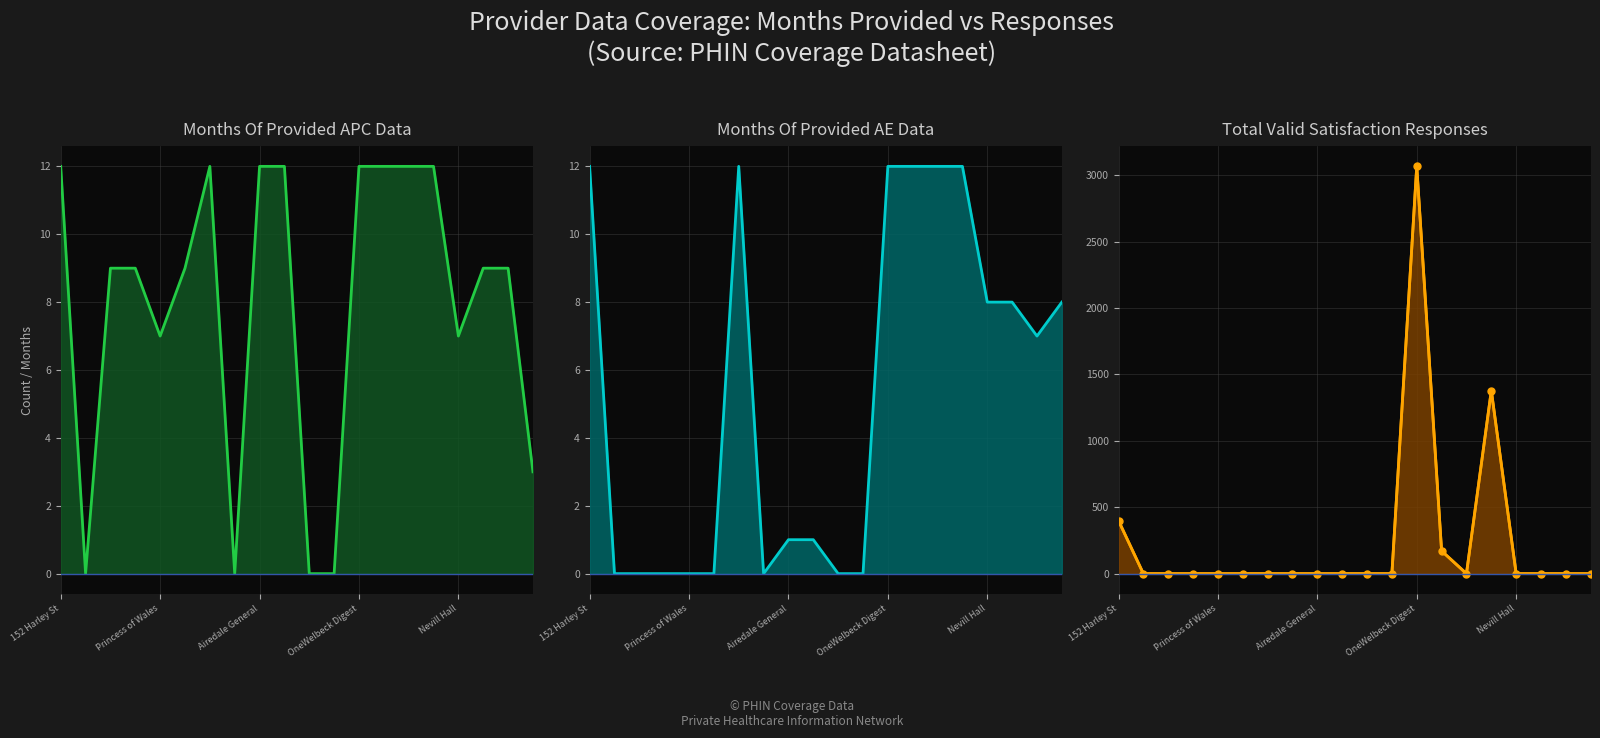

At which label is Months Of Provided AE Data closest to 6?

18